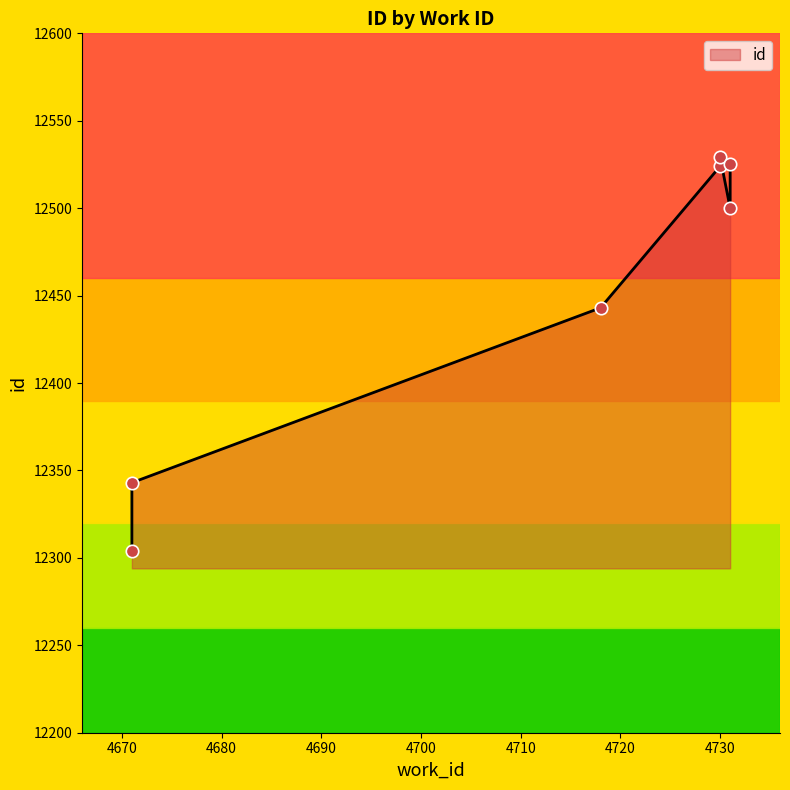

What is the change in value from 4731 to 4730?

+25